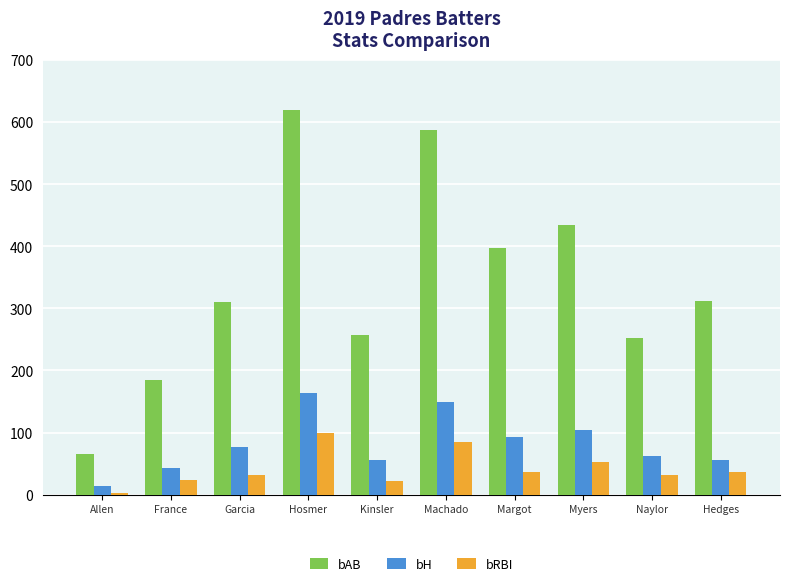

What value does the bAB series have at Kinsler?

258